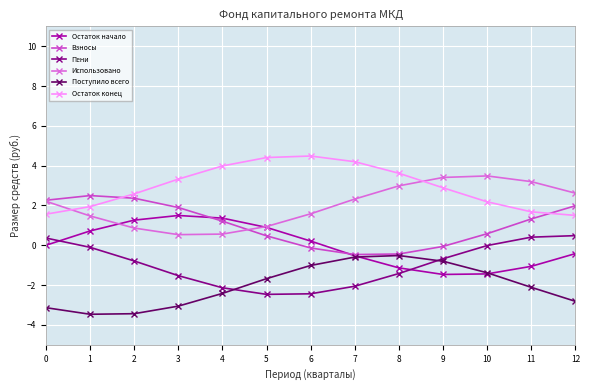

What is the difference between the highest and lowest values at 0?

5.4